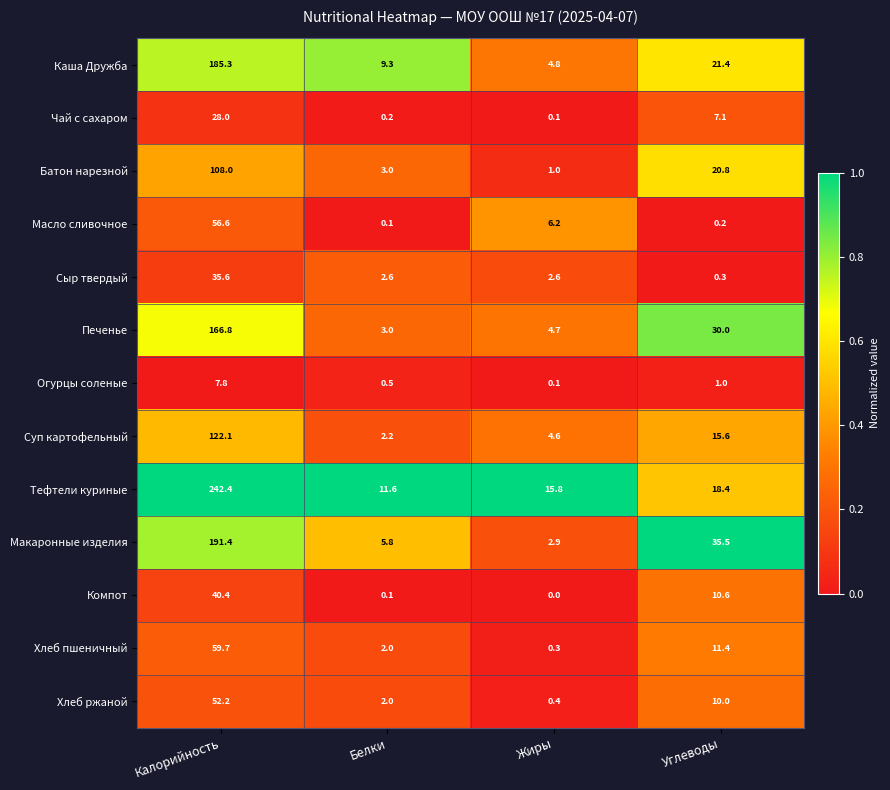

At how many categories does at least one series exceed 0?

4